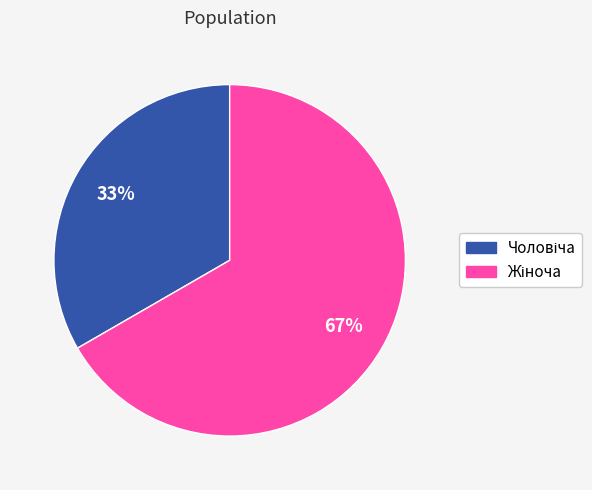

Is there any slice that represents more than half of the pie?

Yes